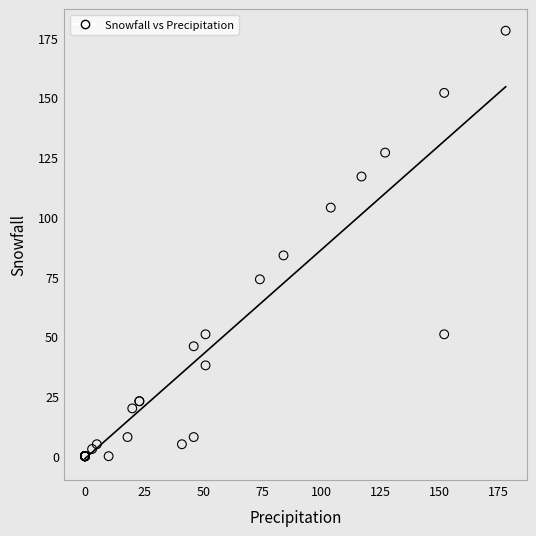

What Y value in the scatter plot is closest to 89?

84